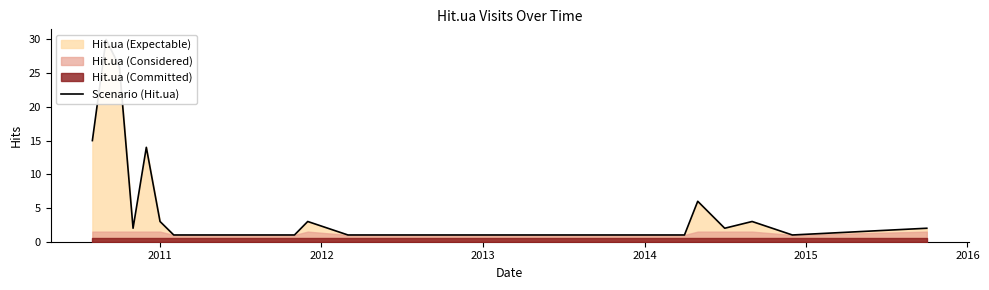

True or false: there are more than 1 points higher than both neighbors.

True